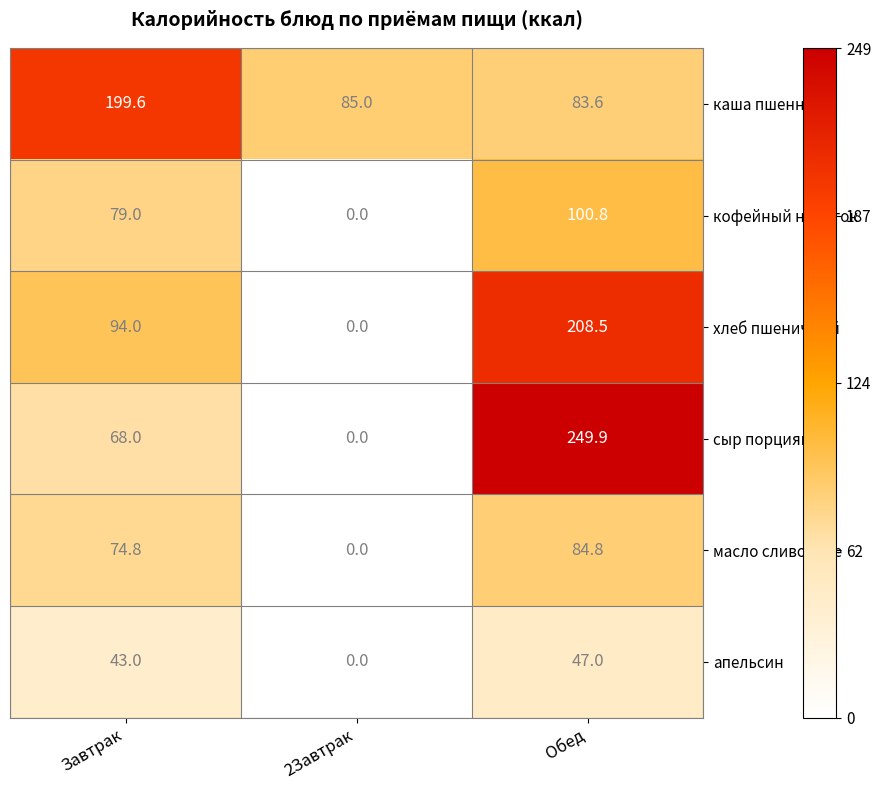

Is it true that масло сливочное equals 84.8 at Обед?

True